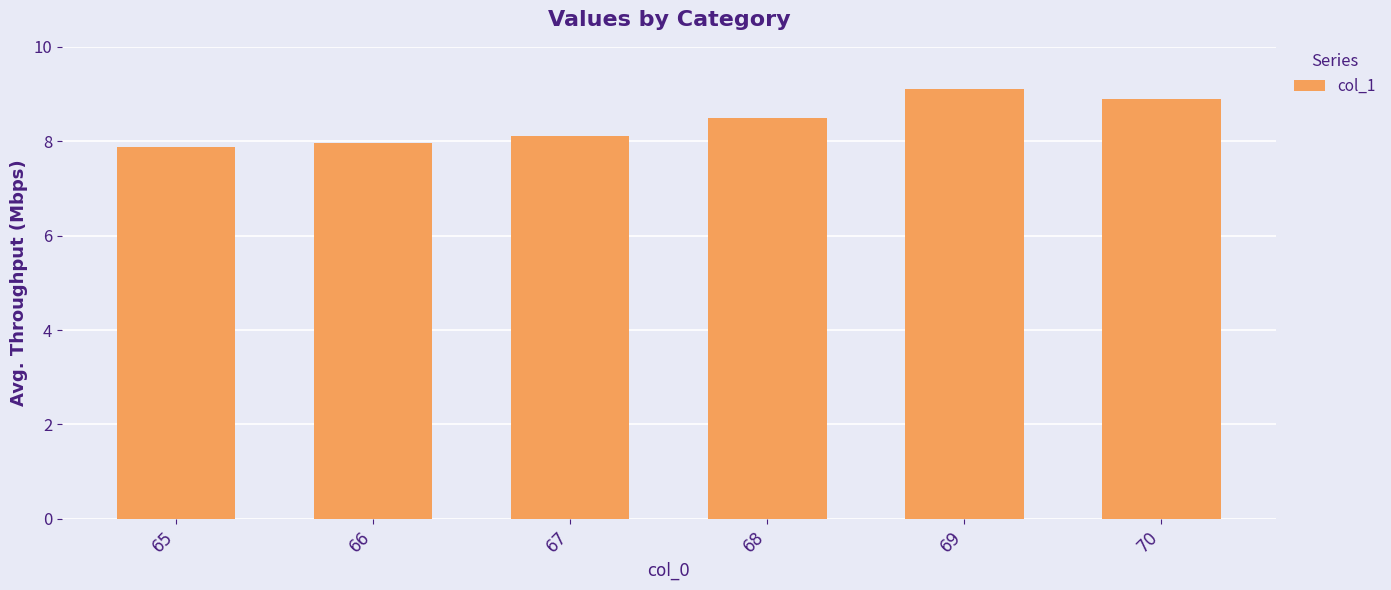

Reading left to right, what are all the values shown in this chart?

7.9	8.0	8.1	8.5	9.1	8.9